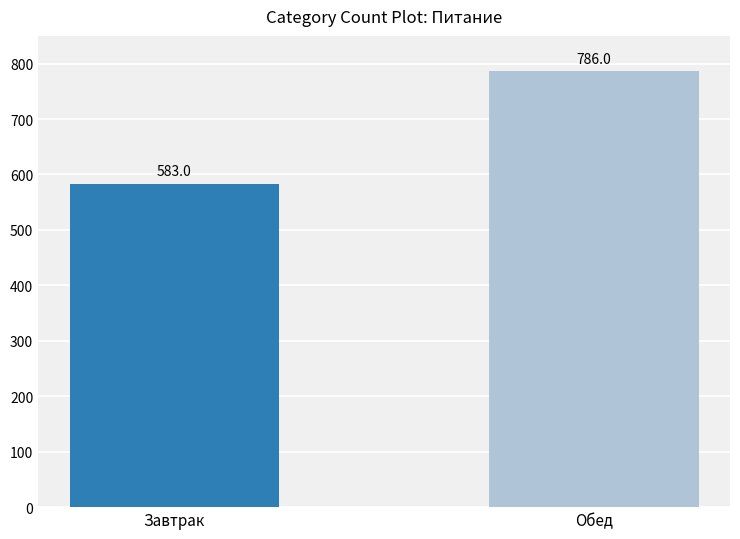

Reading right to left, list all the values displayed in this chart.

786	583